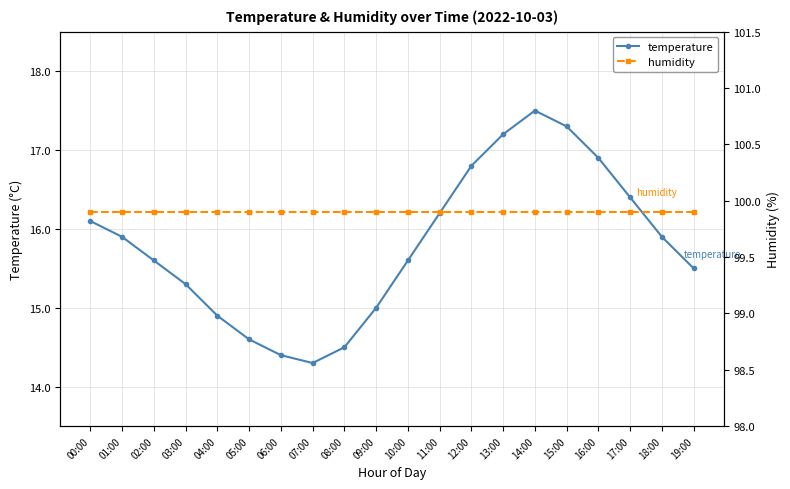

The temperature series shows 9.6 at 06:00. True or false?

False